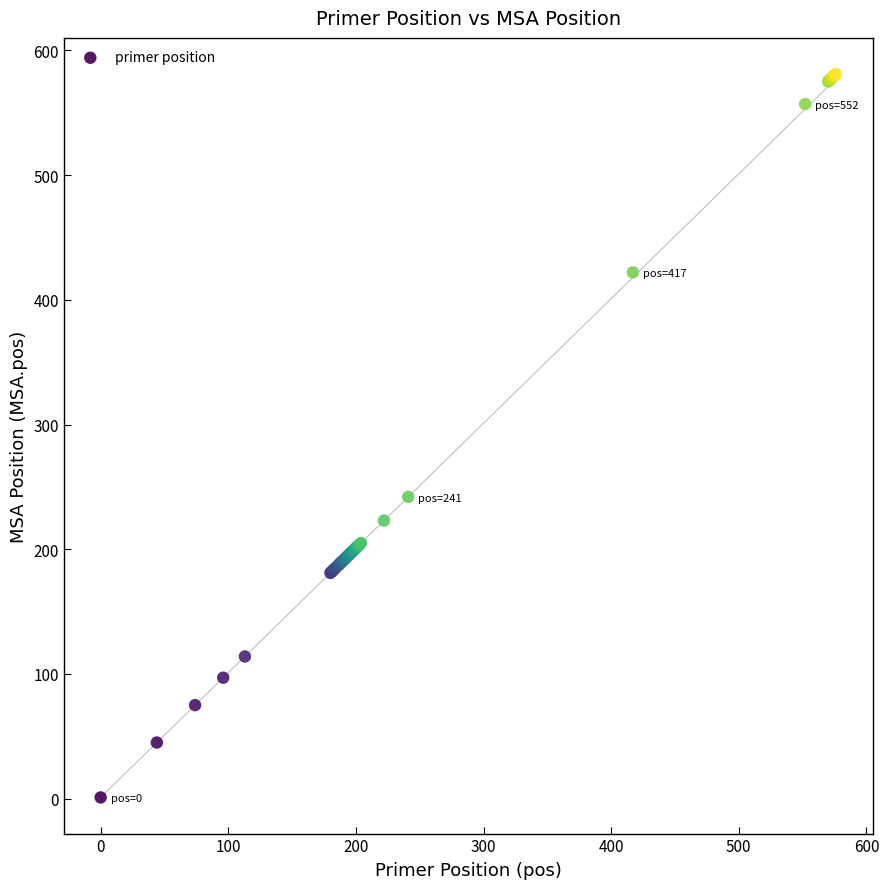

What Y value in the scatter plot is closest to 291?

242